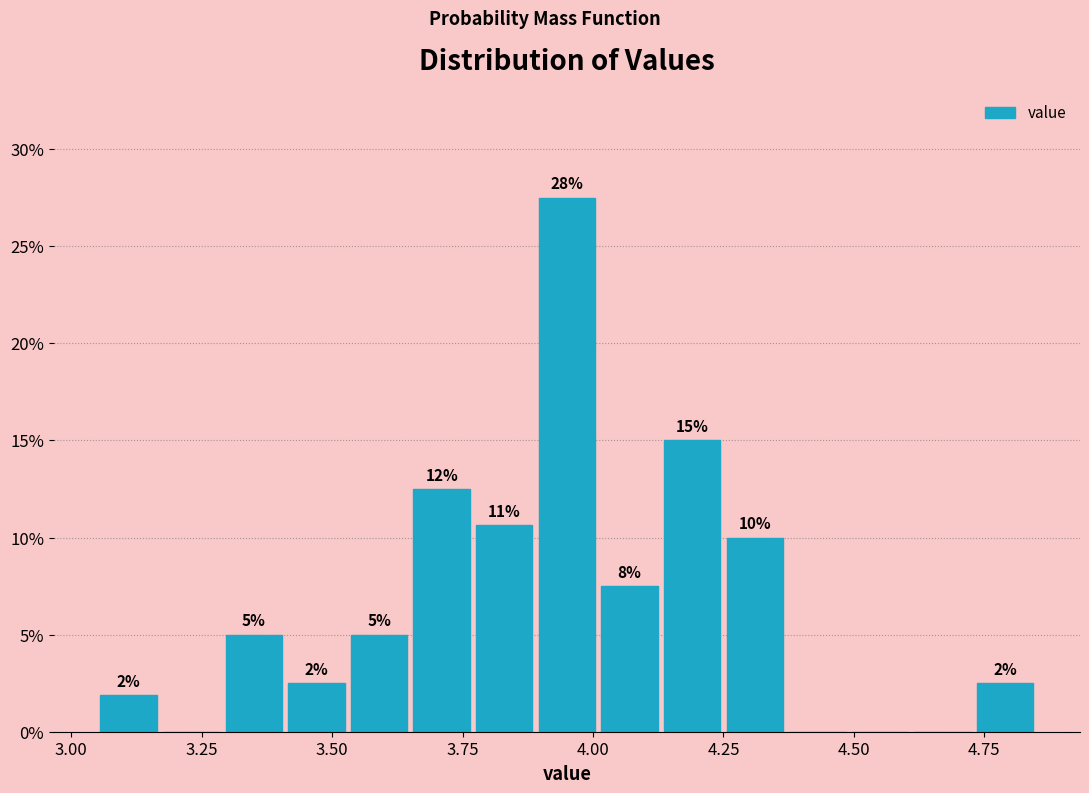

Around what value on the x-axis is the tallest bar? Give the approximate position of its centre, as read against the axis.

3.95